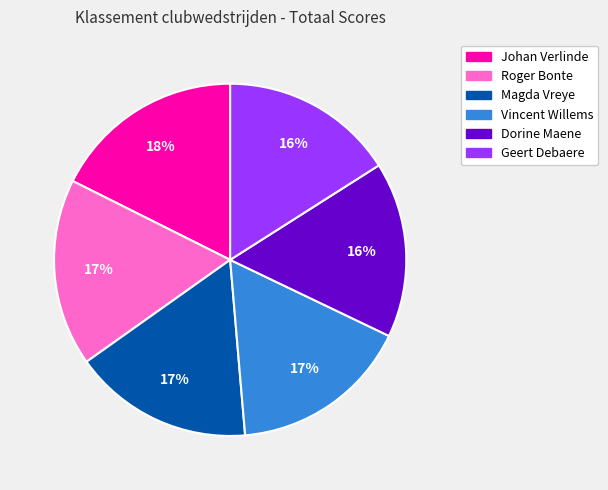

Approximately how many times larger is the value at Magda Vreye compared to Vincent Willems?

1.0